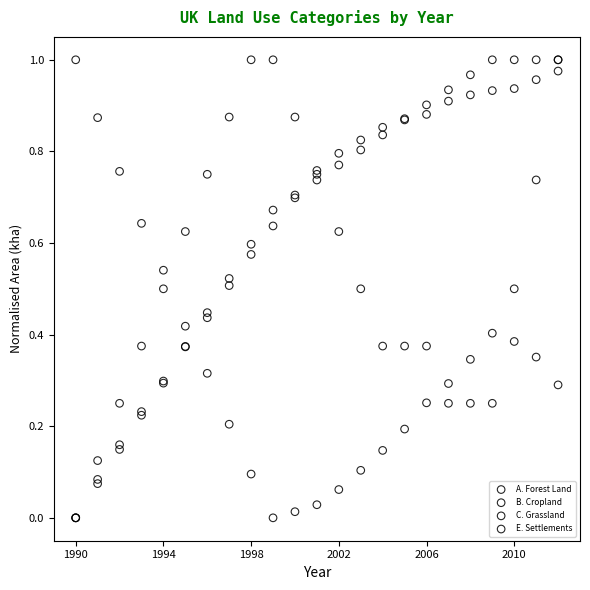

What are all the series names shown in the legend?

A. Forest Land, B. Cropland, C. Grassland, E. Settlements